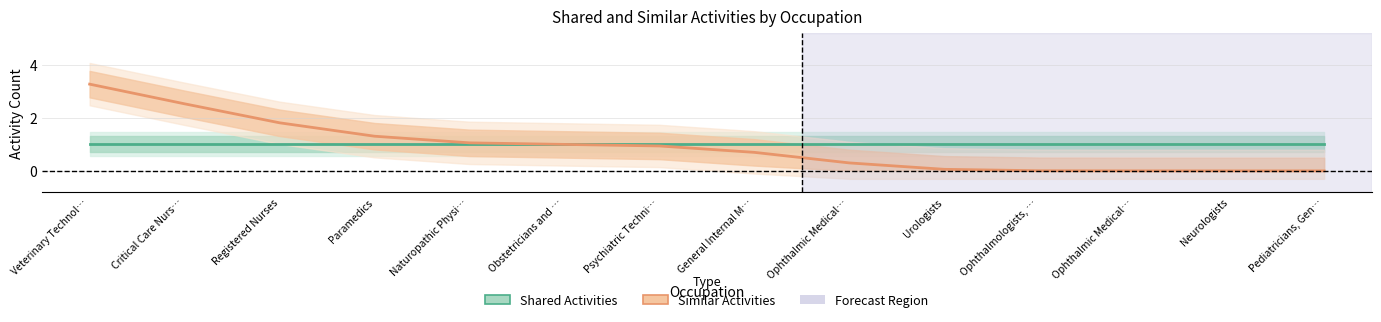

At which label does Similar Activities reach its minimum?

Neurologists